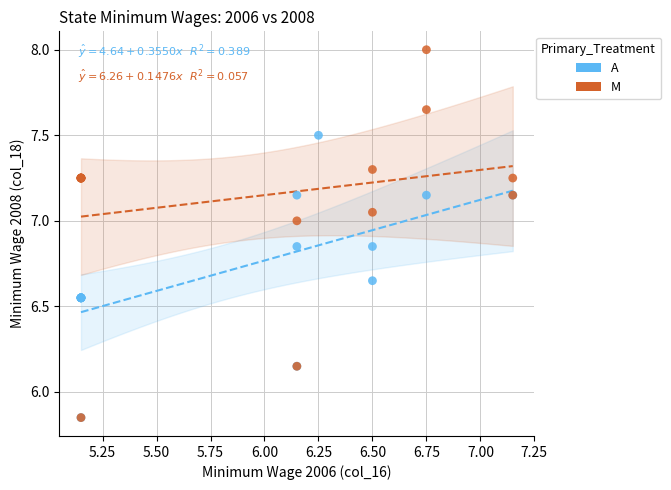

Which series reaches the maximum Y coordinate?

M